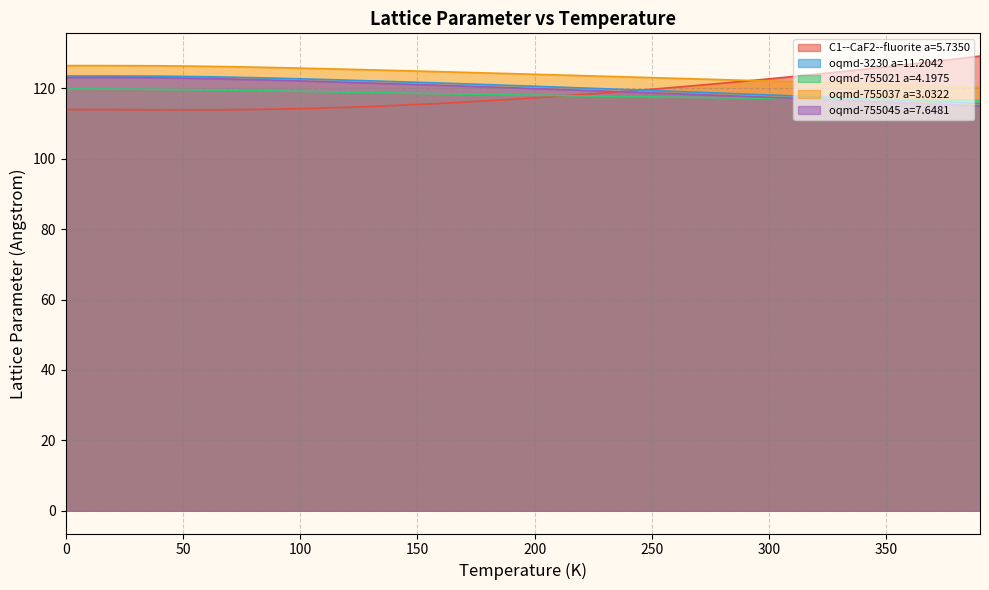

What is the difference between the highest and lowest values at 210.0?

6.1